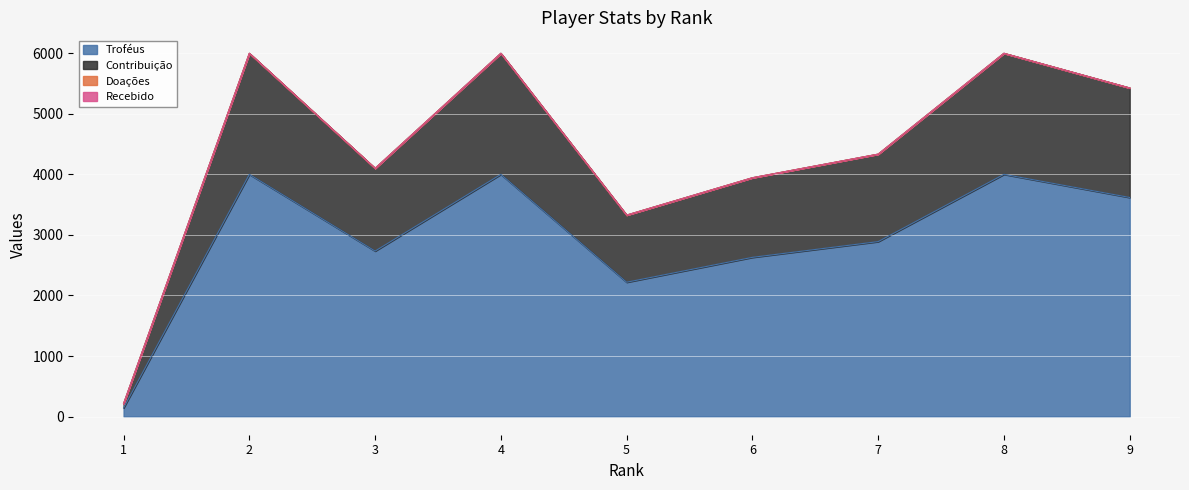

True or false: Troféus has a value of 3619 at 9.

True